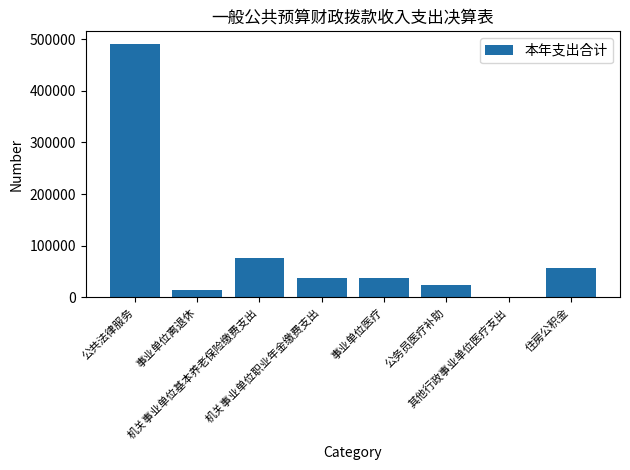

True or false: the data shows 36612.5 at 机关事业单位职业年金缴费支出.

True